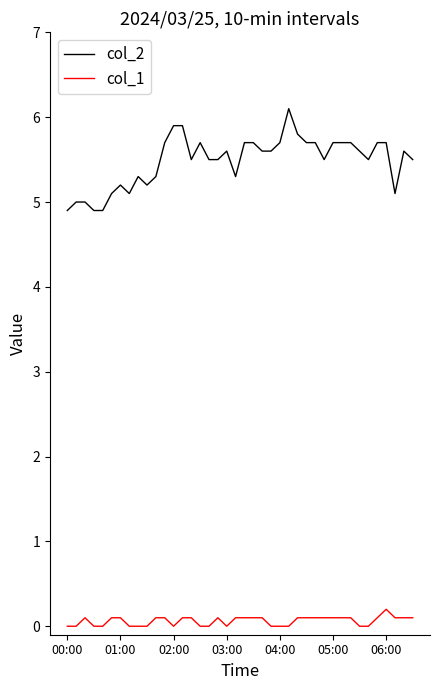

What are all the series names shown in the legend?

col_2, col_1